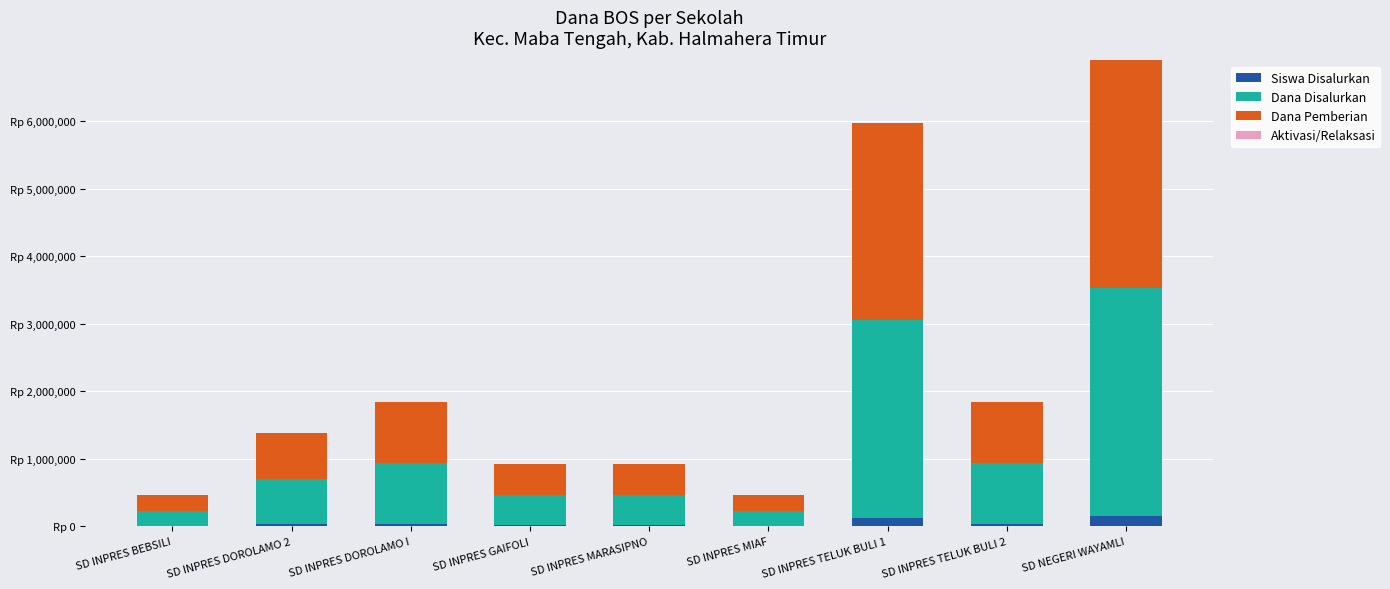

Are the bars grouped side by side (vs. stacked)?

No